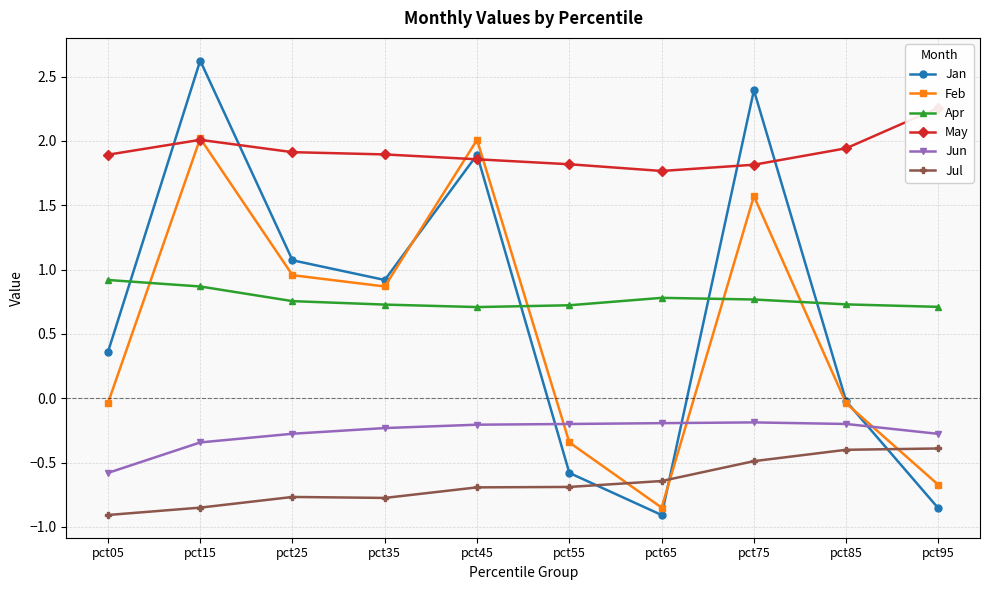

In Feb, how many points are lower than both neighbors (excluding endpoints)?

2